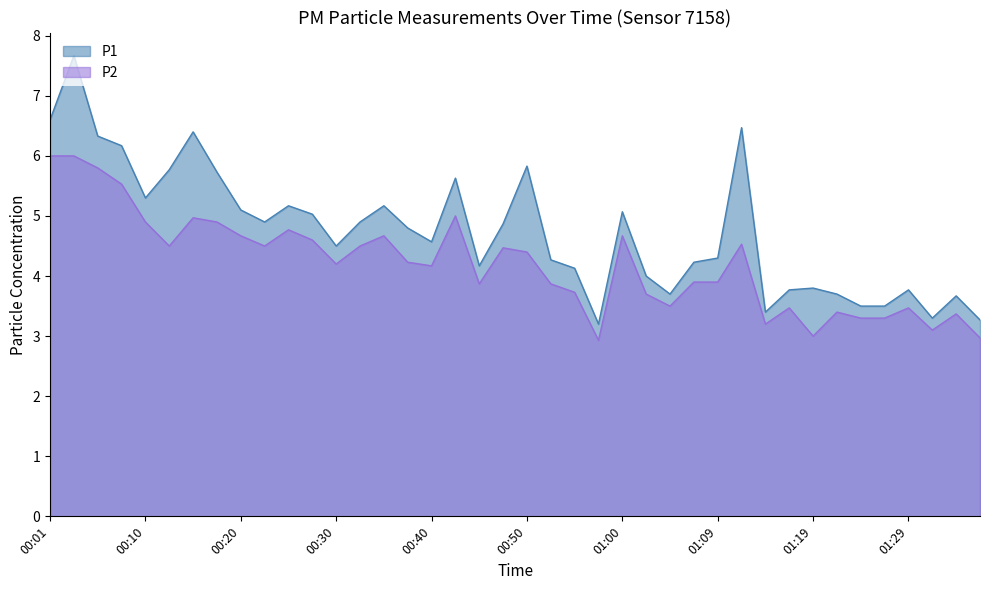

Which series has the largest total across all categories?

P1